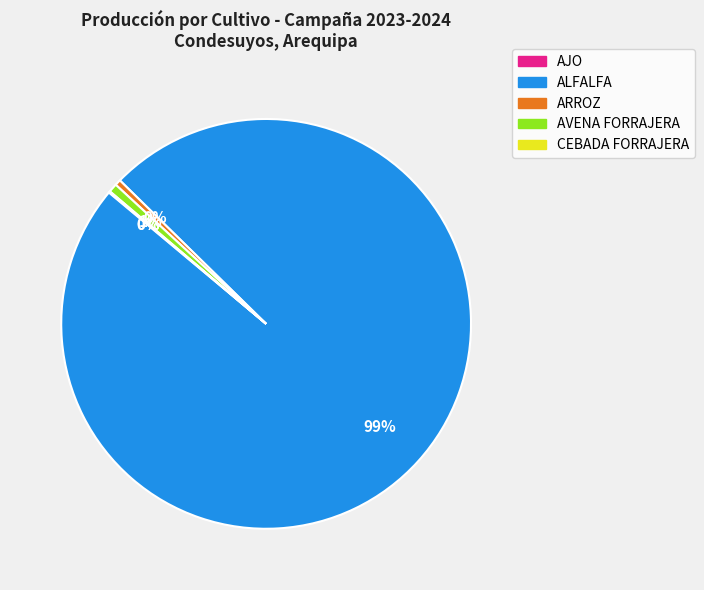

Combined, do ALFALFA and ARROZ account for over 50%?

Yes